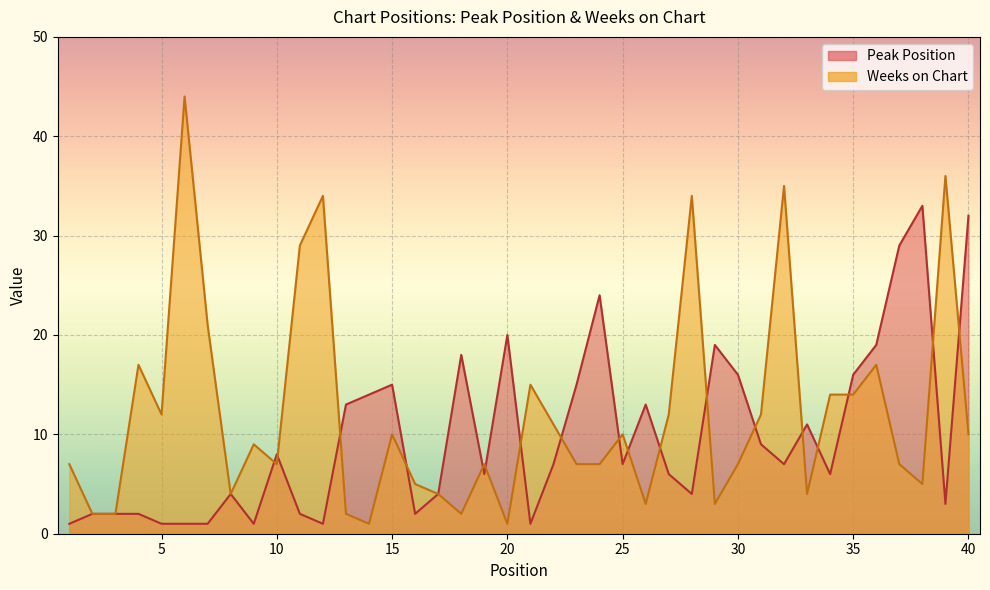

Count the number of data series in this chart.

2